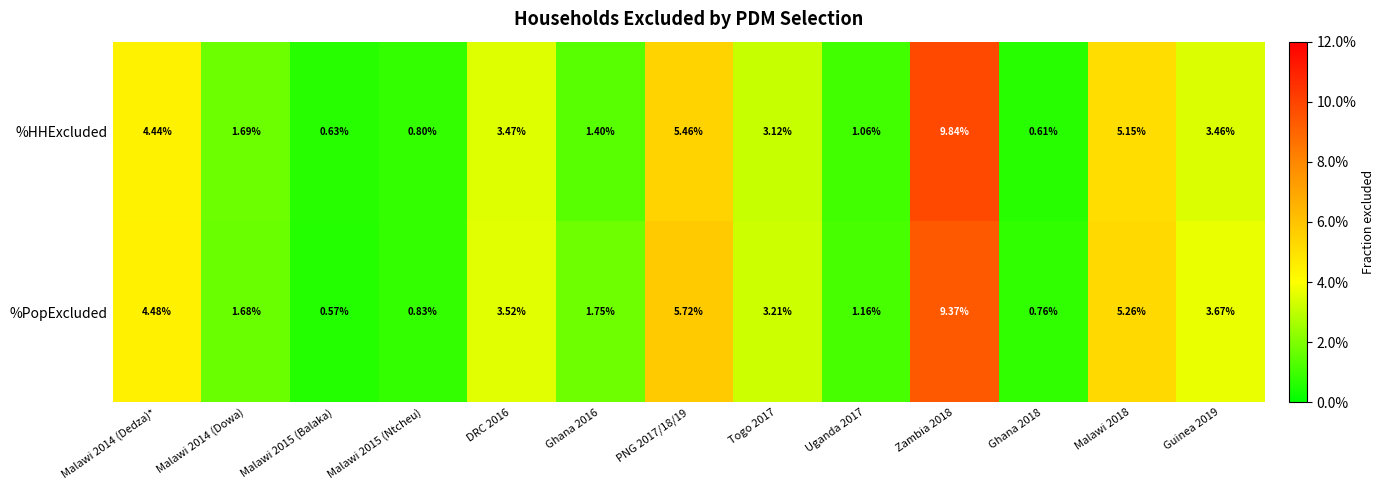

List the series in order of their overall mean, highest first.

%PopExcluded, %HHExcluded